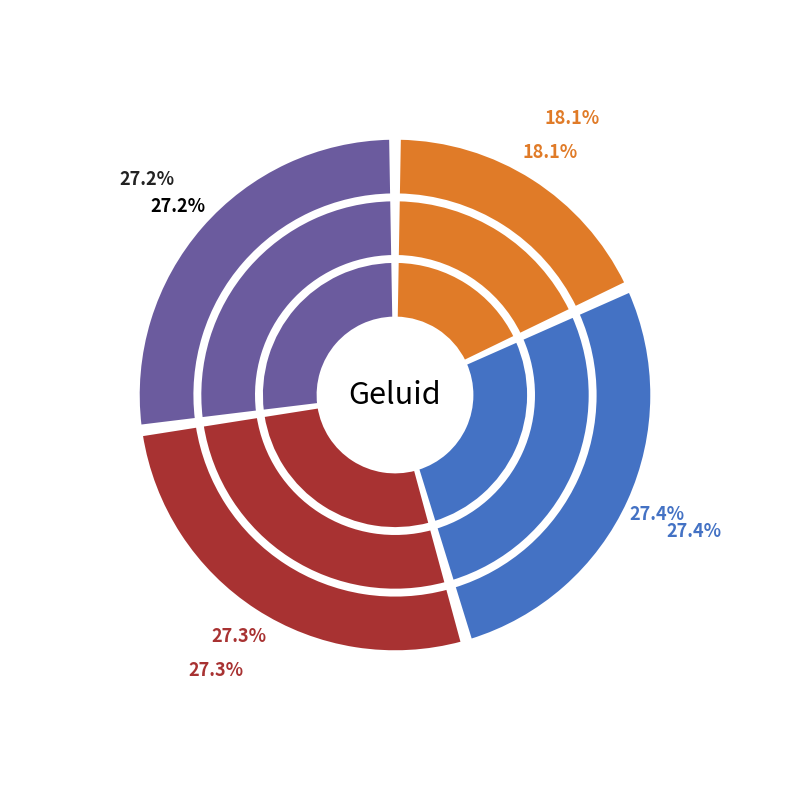

What is the smallest slice in the pie chart?

Inleiding